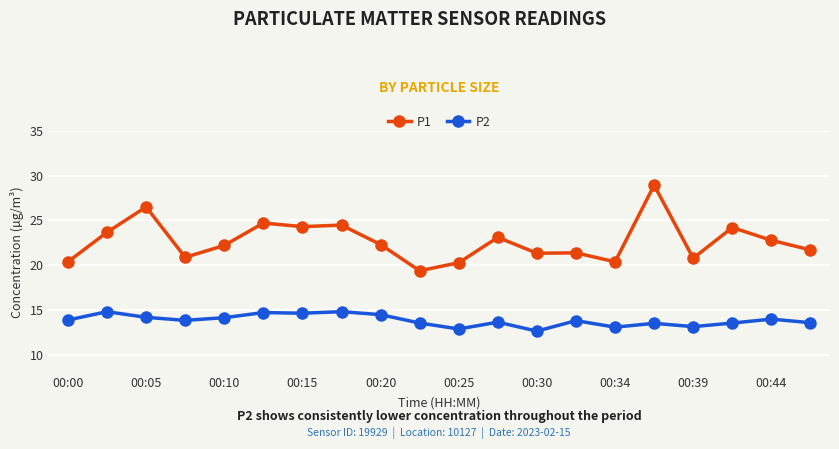

List the series in order of their overall mean, lowest first.

P2, P1